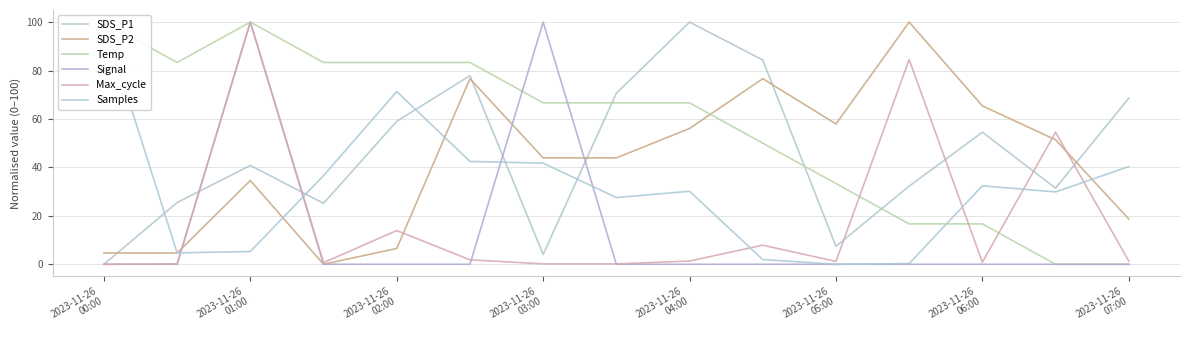

How many lines are shown in the chart?

6